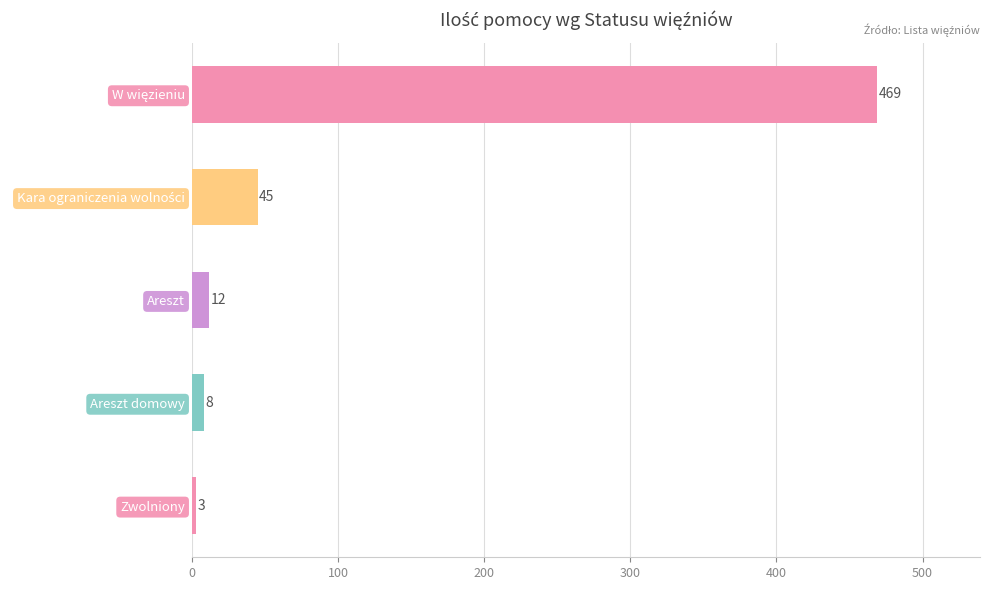

Reading bottom to top, transcribe all the data shown in this chart.

3	8	12	45	469